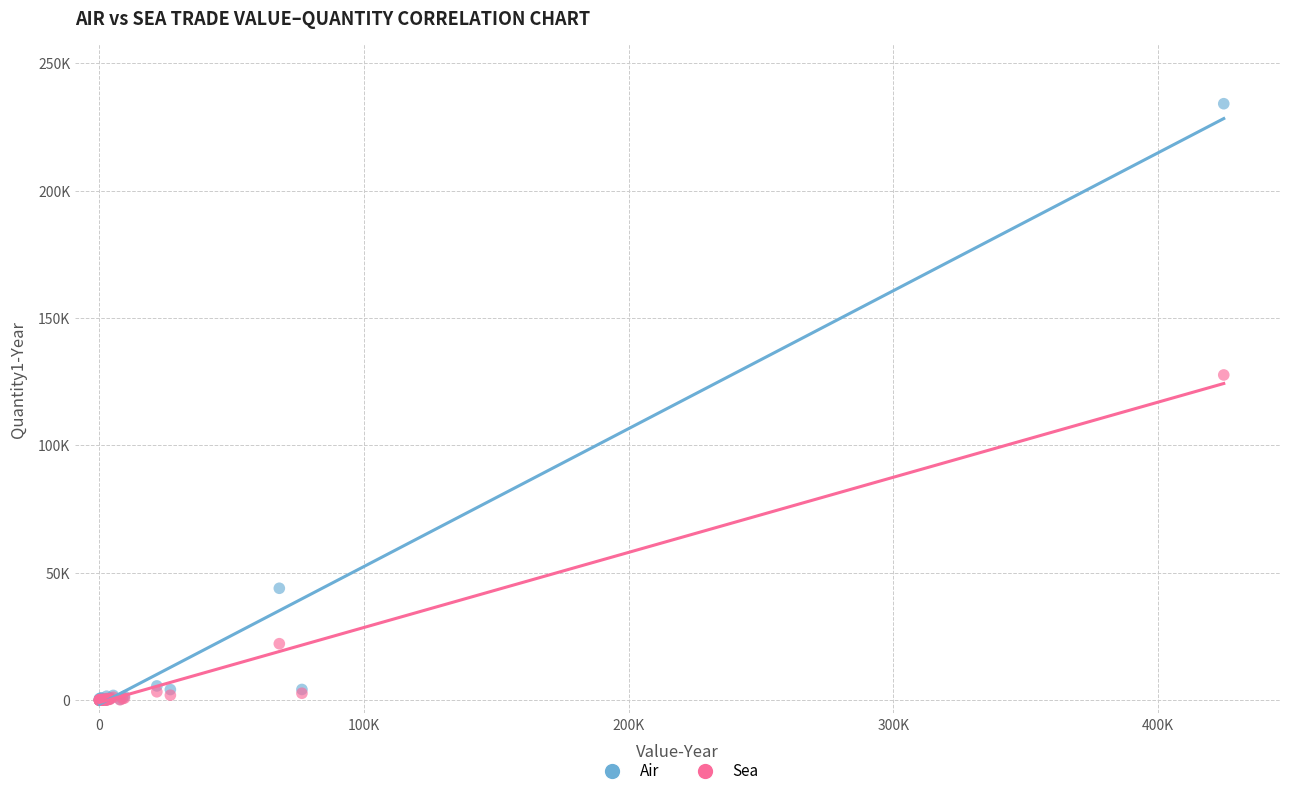

Which series has the largest Y range (max minus min)?

Air